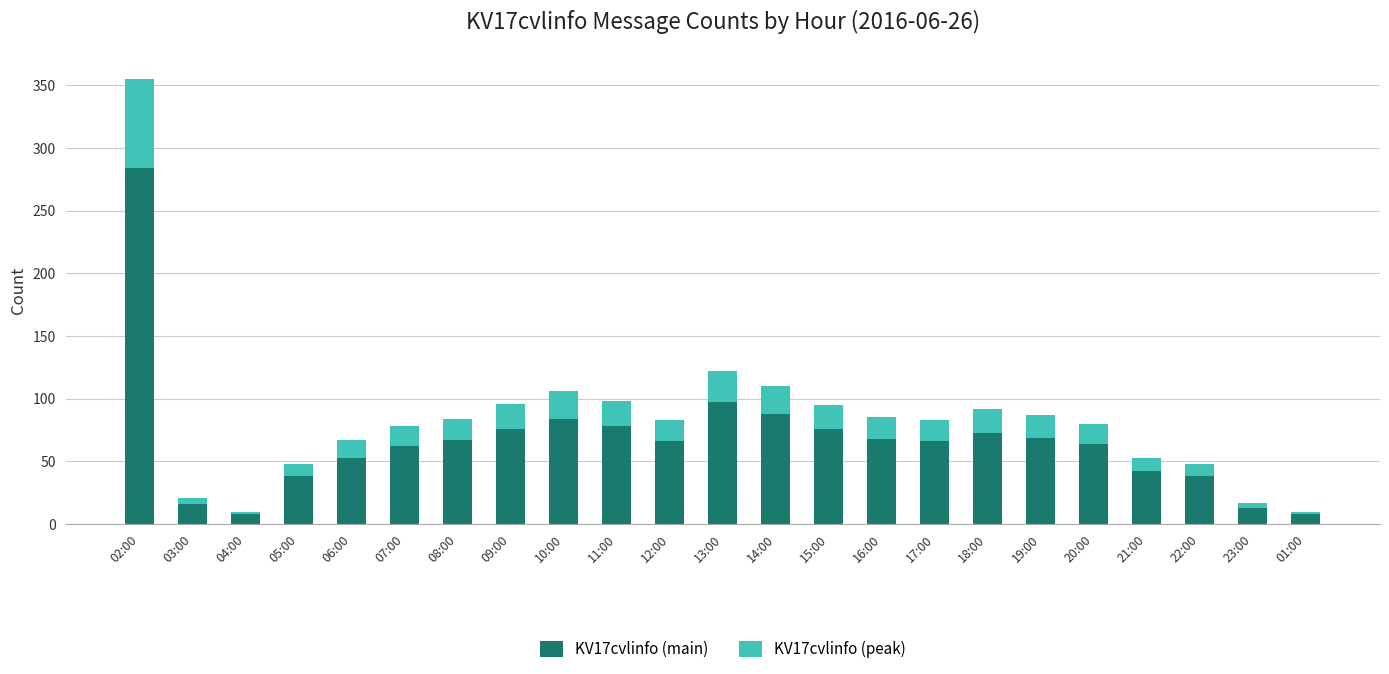

At which category is the sum across all series the highest?

02:00